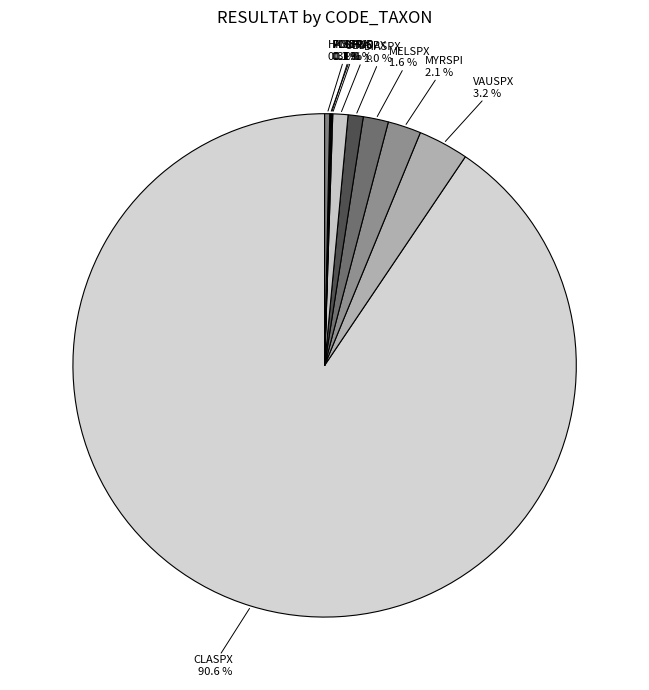

Between VAUSPX and MYRSPI, which is larger?

VAUSPX